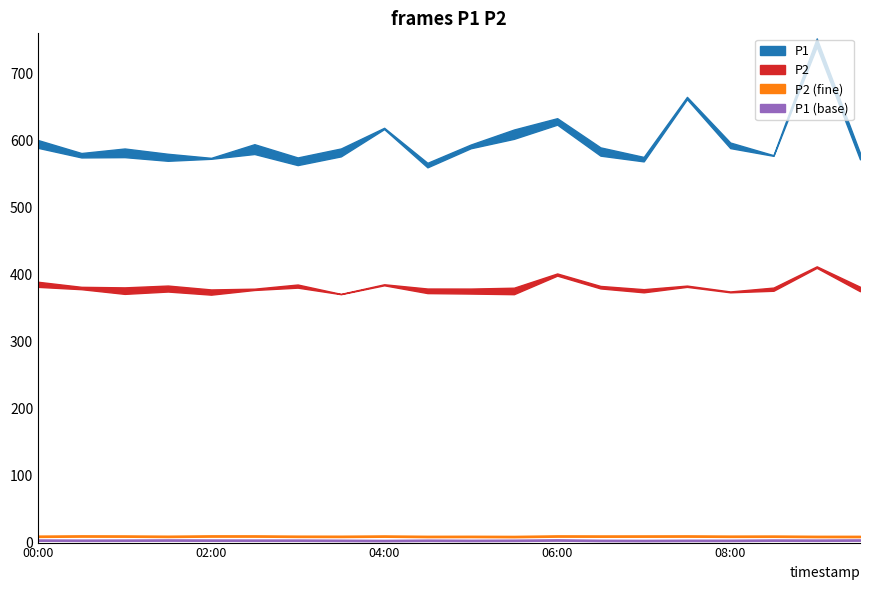

How many interior local valleys does the P2 series have?

6